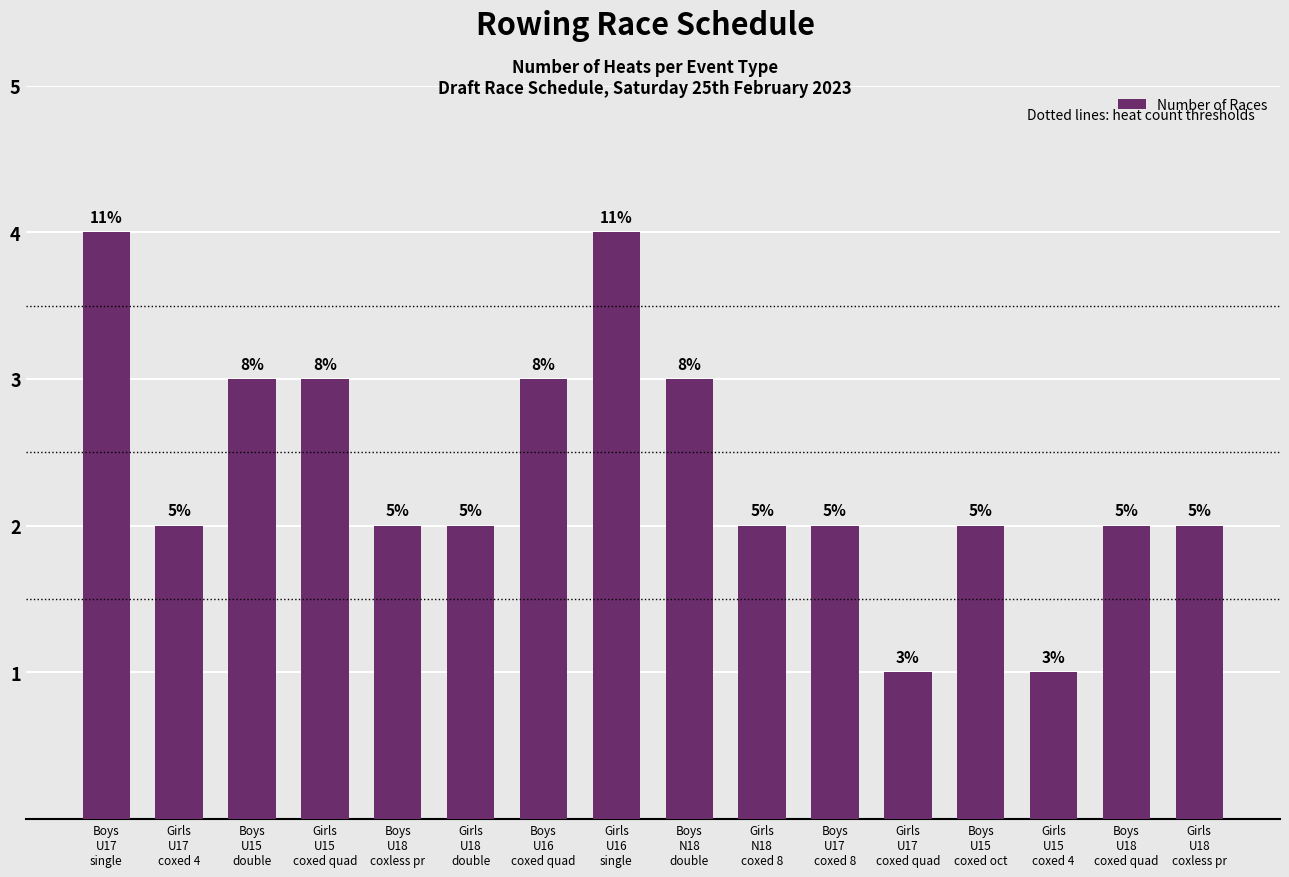

At which label does the data first exceed 2?

Boys
U17
single